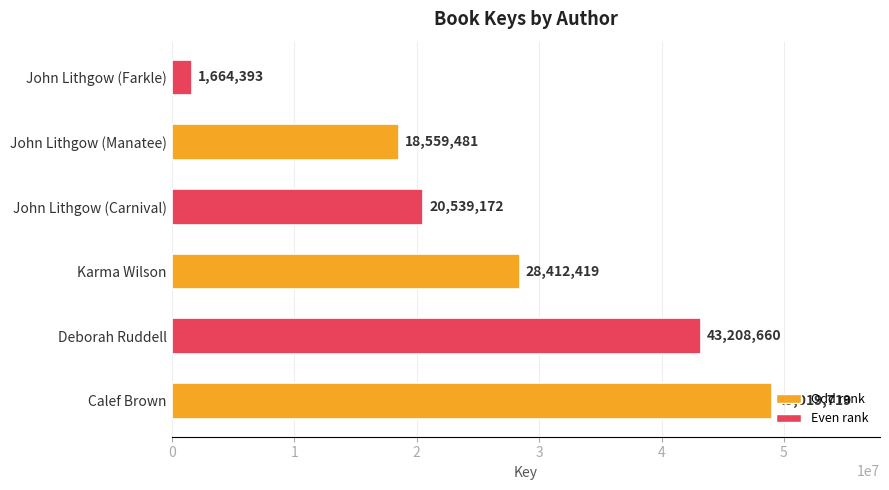

What is the difference between the values at John Lithgow (Carnival) and Deborah Ruddell?

22669488